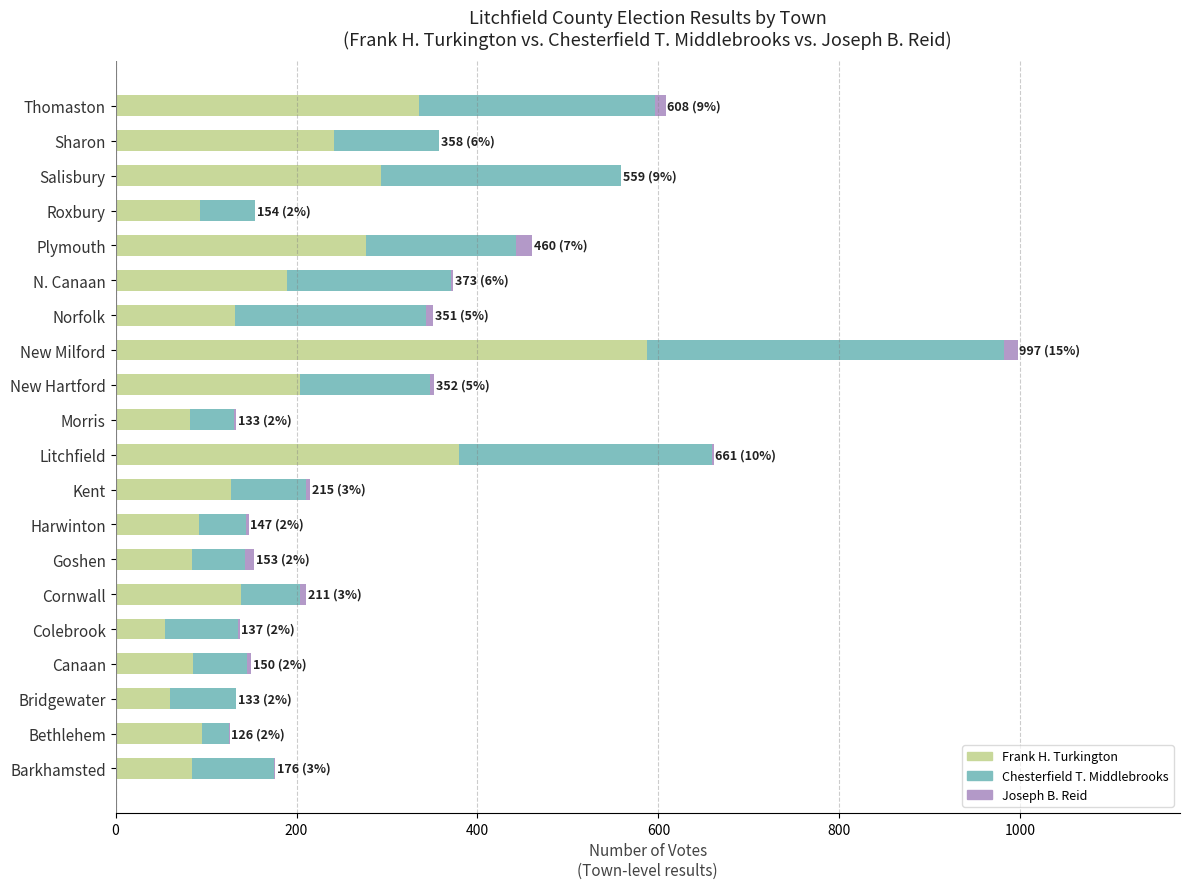

How many series are shown in this chart?

3